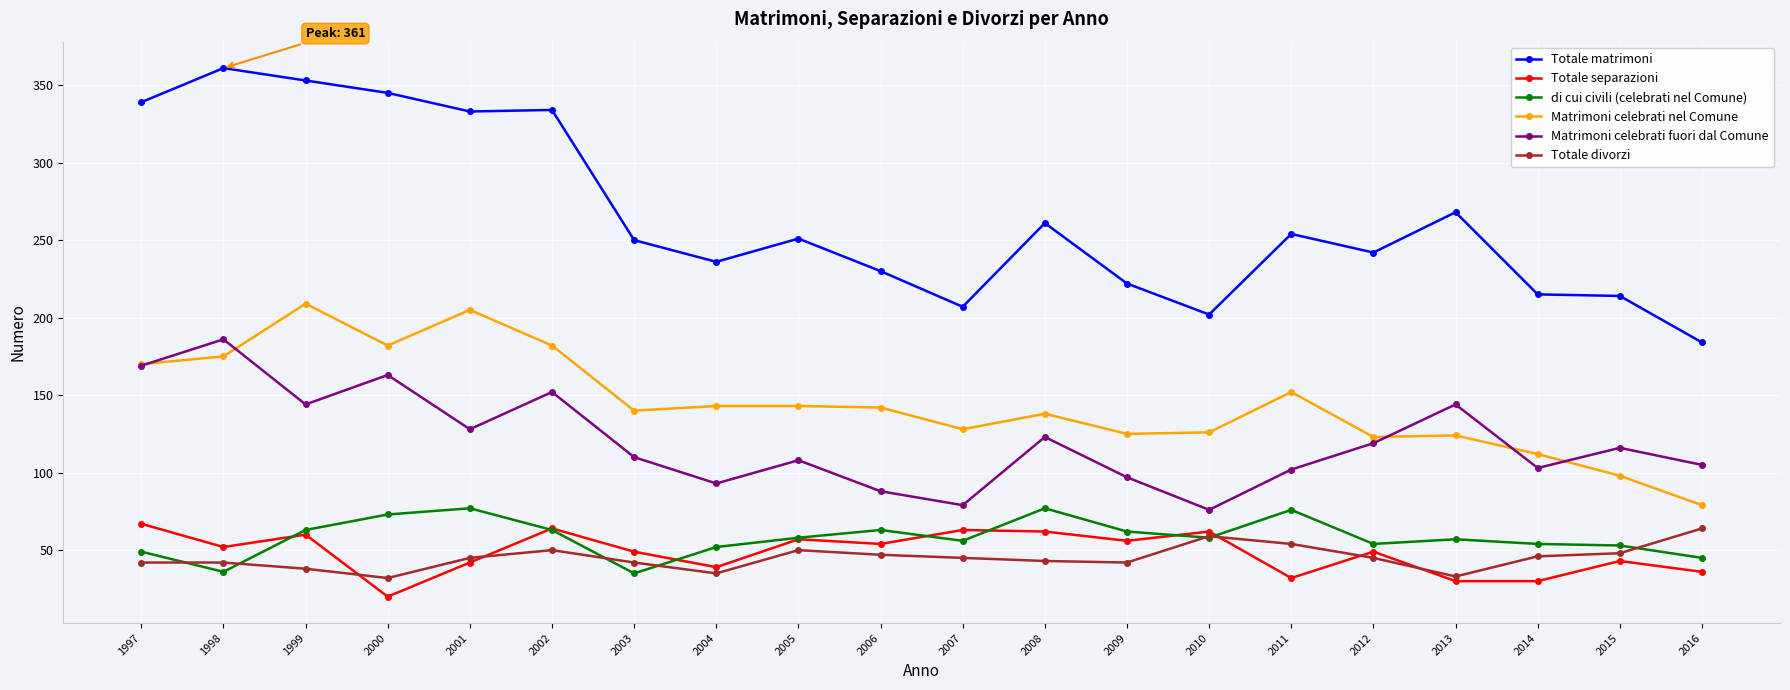

Where is the first local maximum for Matrimoni celebrati fuori dal Comune?

1998